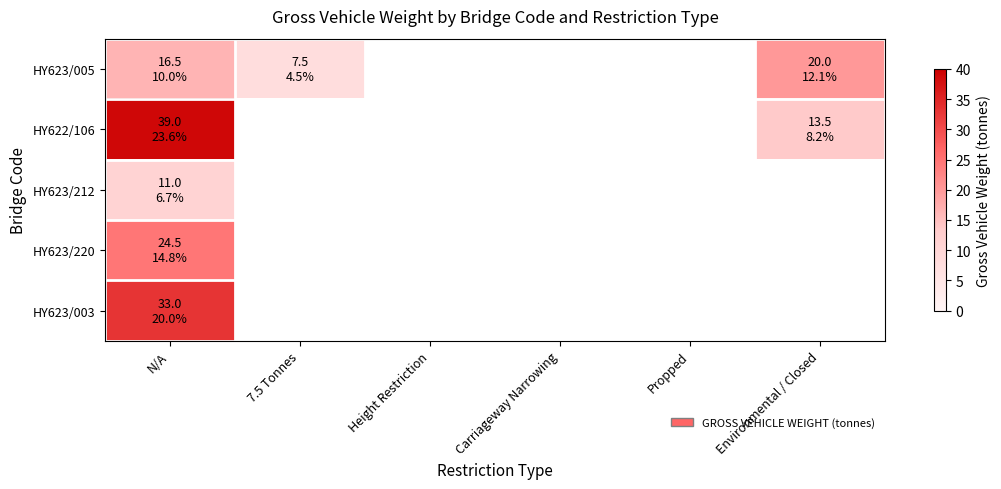

At how many categories does at least one series exceed 8?

2